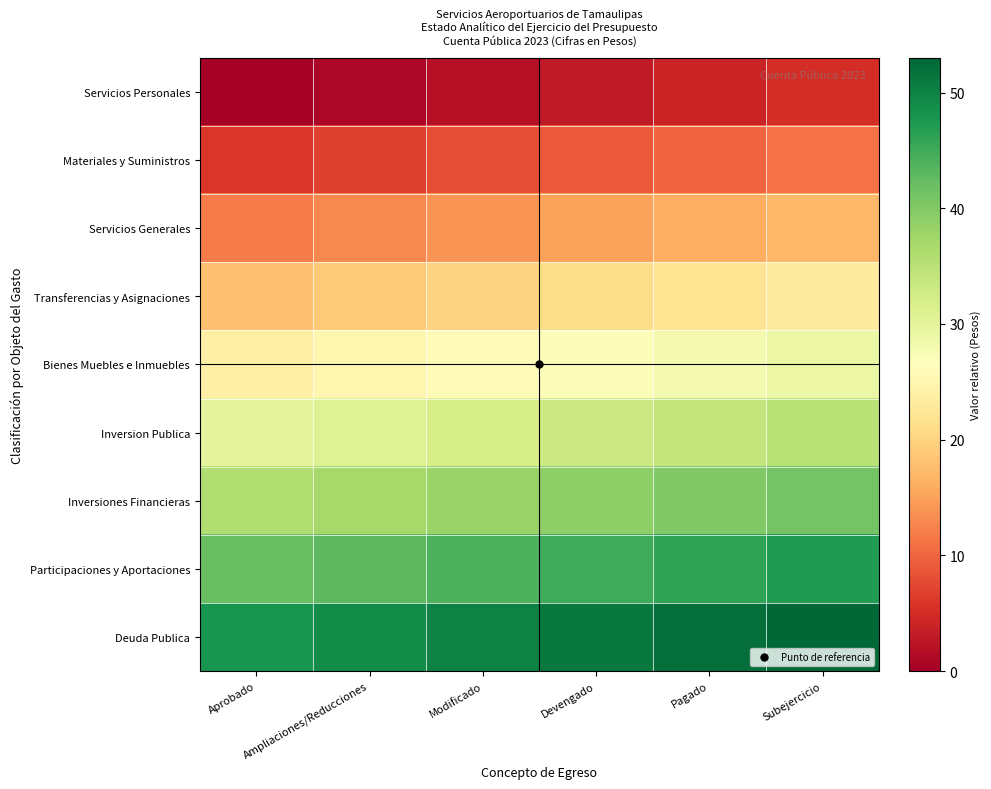

Reading right to left, extract all data points from this chart.

Servicios Personales: Subejercicio=5	Pagado=4	Devengado=3	Modificado=2	Ampliaciones/Reducciones=1	Aprobado=0
Materiales y Suministros: Subejercicio=11	Pagado=10	Devengado=9	Modificado=8	Ampliaciones/Reducciones=7	Aprobado=6
Servicios Generales: Subejercicio=17	Pagado=16	Devengado=15	Modificado=14	Ampliaciones/Reducciones=13	Aprobado=12
Transferencias y Asignaciones: Subejercicio=23	Pagado=22	Devengado=21	Modificado=20	Ampliaciones/Reducciones=19	Aprobado=18
Bienes Muebles e Inmuebles: Subejercicio=29	Pagado=28	Devengado=27	Modificado=26	Ampliaciones/Reducciones=25	Aprobado=24
Inversion Publica: Subejercicio=35	Pagado=34	Devengado=33	Modificado=32	Ampliaciones/Reducciones=31	Aprobado=30
Inversiones Financieras: Subejercicio=41	Pagado=40	Devengado=39	Modificado=38	Ampliaciones/Reducciones=37	Aprobado=36
Participaciones y Aportaciones: Subejercicio=47	Pagado=46	Devengado=45	Modificado=44	Ampliaciones/Reducciones=43	Aprobado=42
Deuda Publica: Subejercicio=53	Pagado=52	Devengado=51	Modificado=50	Ampliaciones/Reducciones=49	Aprobado=48